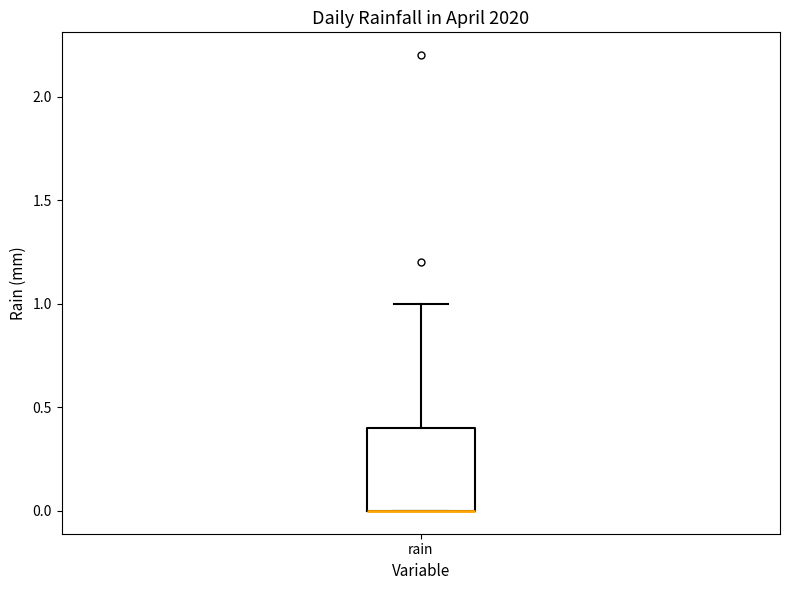

Read this box plot against the y-axis: the position of the median line, the range covered by the box, and the ends of both whiskers. The values are not printed on the chart, so give them approximately, as read against the axis.

median 0.0 (drawn on the box's lower edge), box 0.0 to 0.4, whiskers 0.0 to 1.0